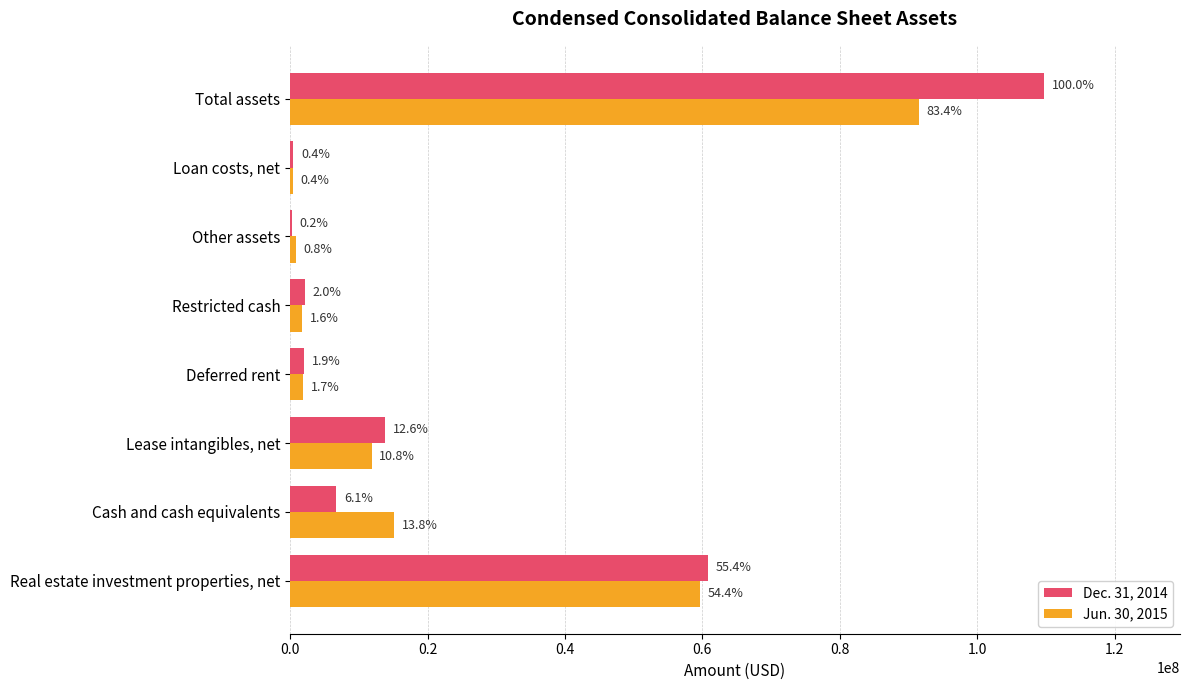

What position from the left is Other assets?

6